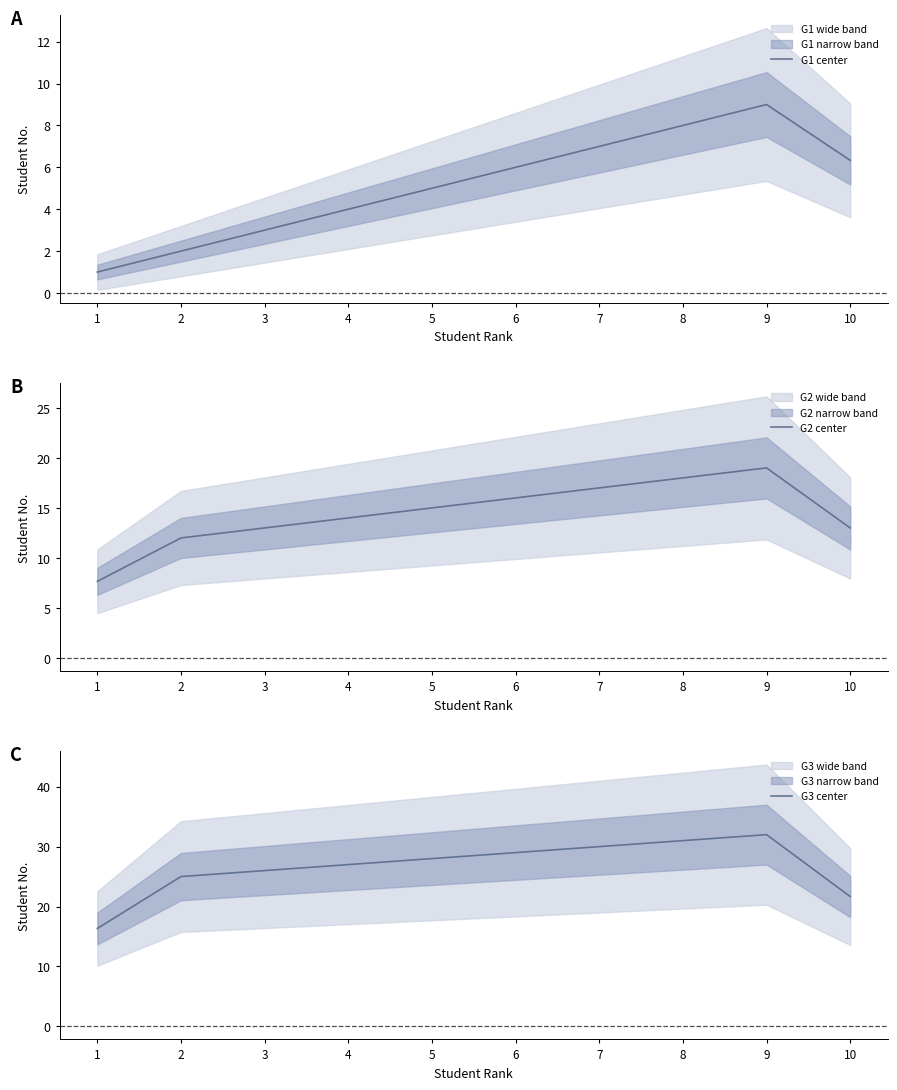

How many values in the G1 center series are below 6?

5